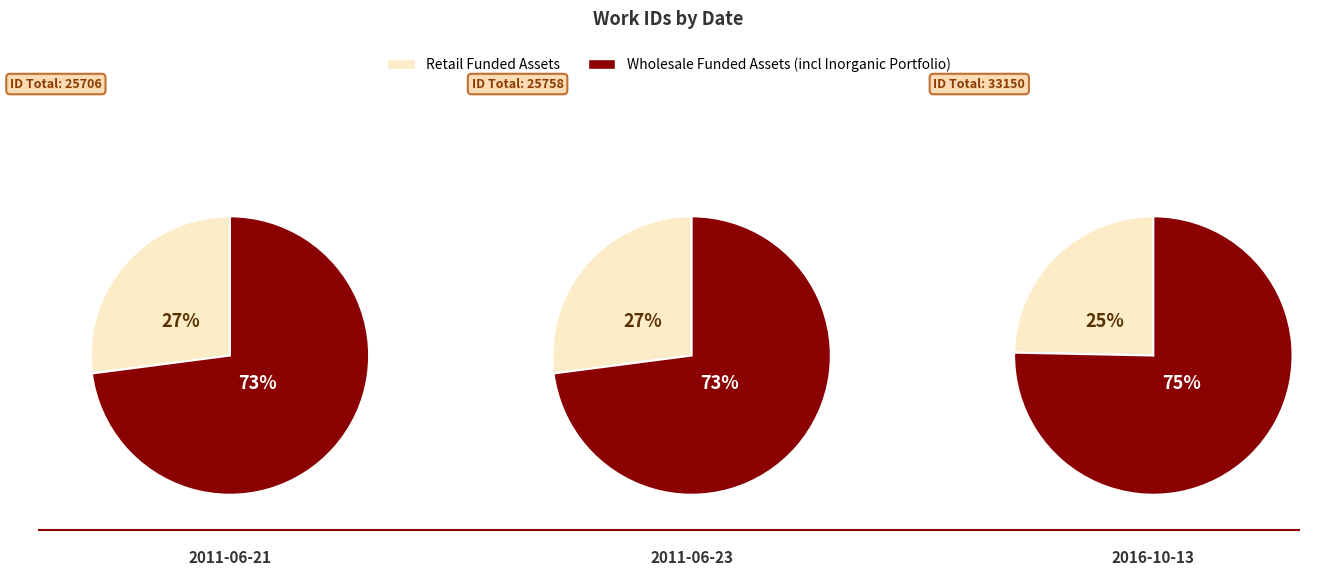

True or false: 2011-06-21 accounts for 26% of the total.

False